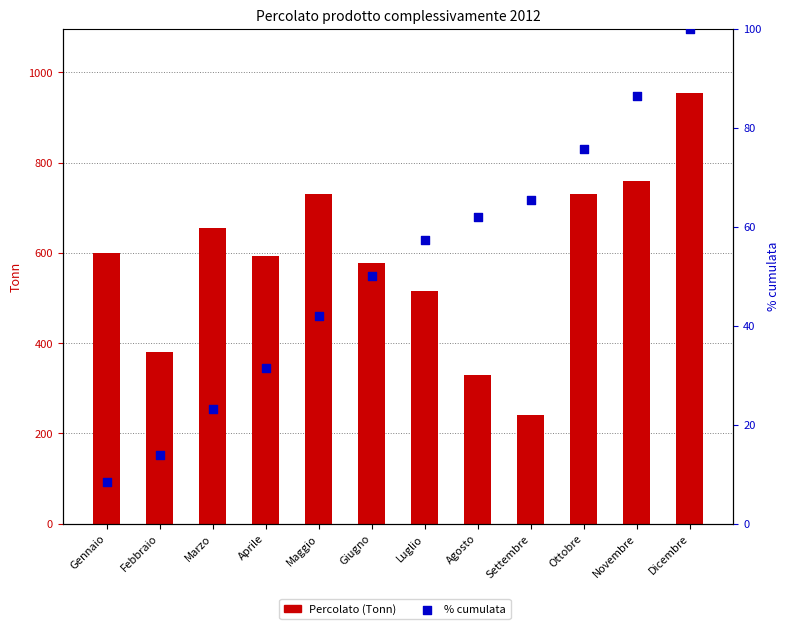

Which series has the largest Y range (max minus min)?

Percolato (Tonn)